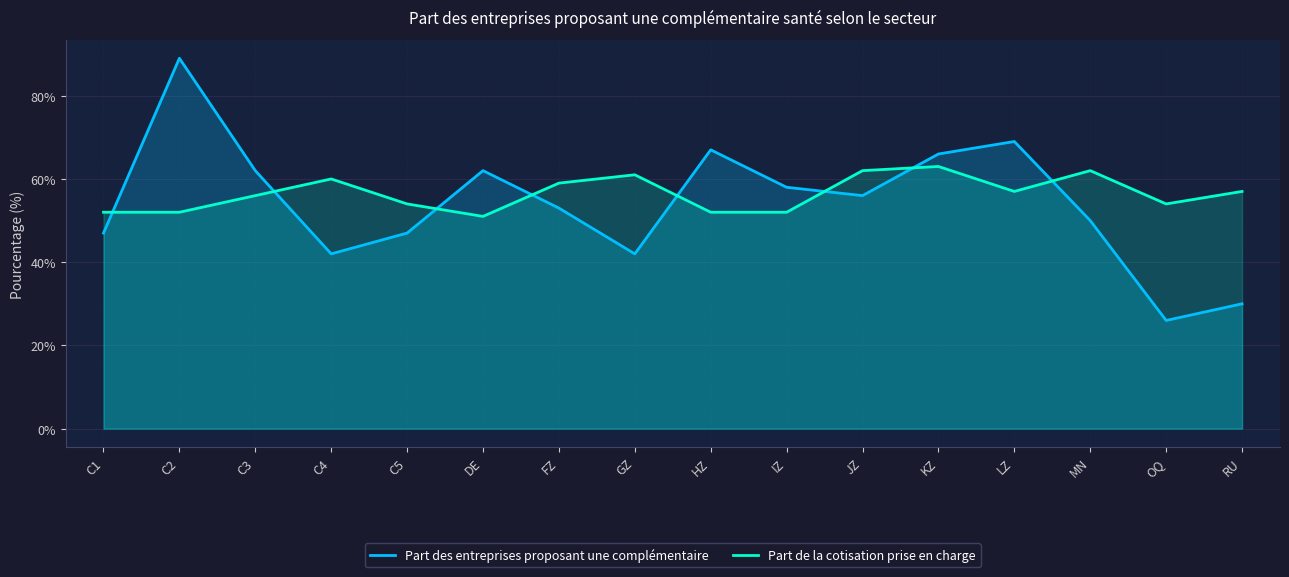

In Part de la cotisation prise en charge, how many points are lower than both neighbors (excluding endpoints)?

3